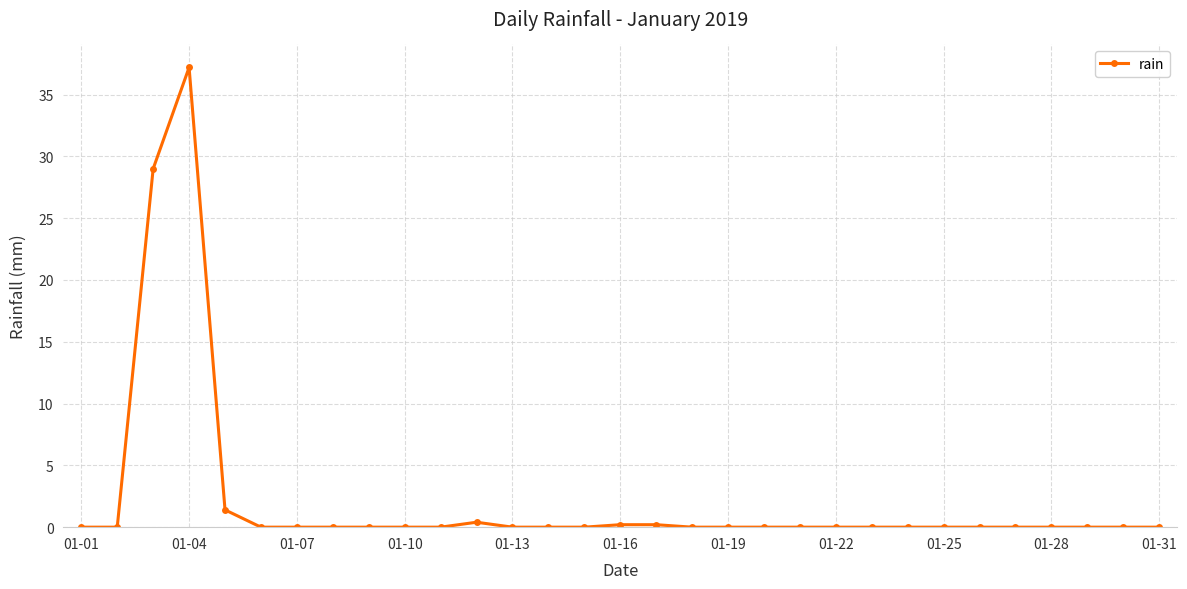

How many lines are shown in the chart?

1